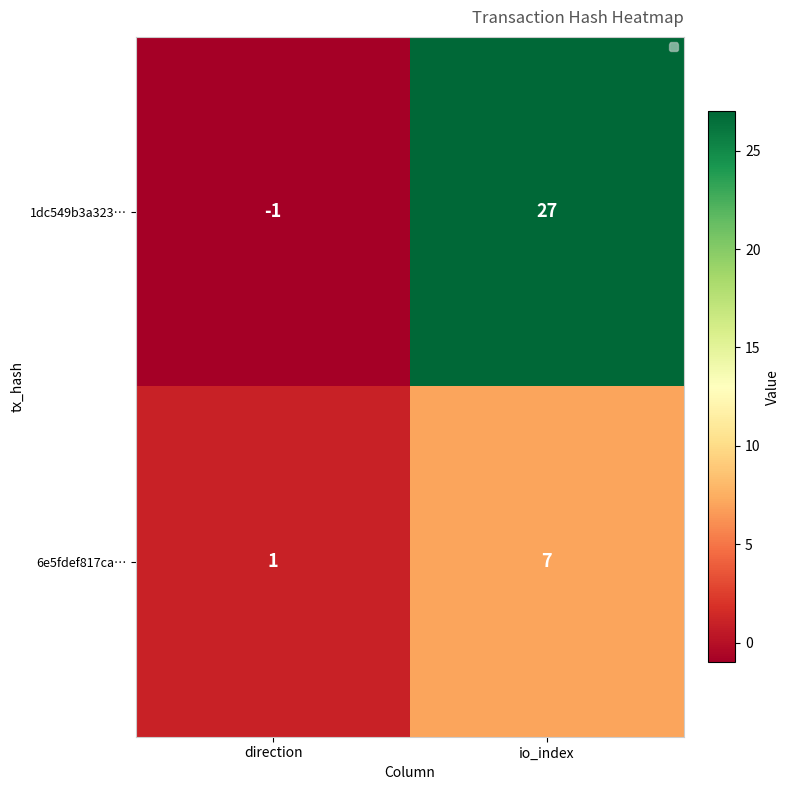

List the series in order of their overall mean, highest first.

1dc549b3a323…, 6e5fdef817ca…